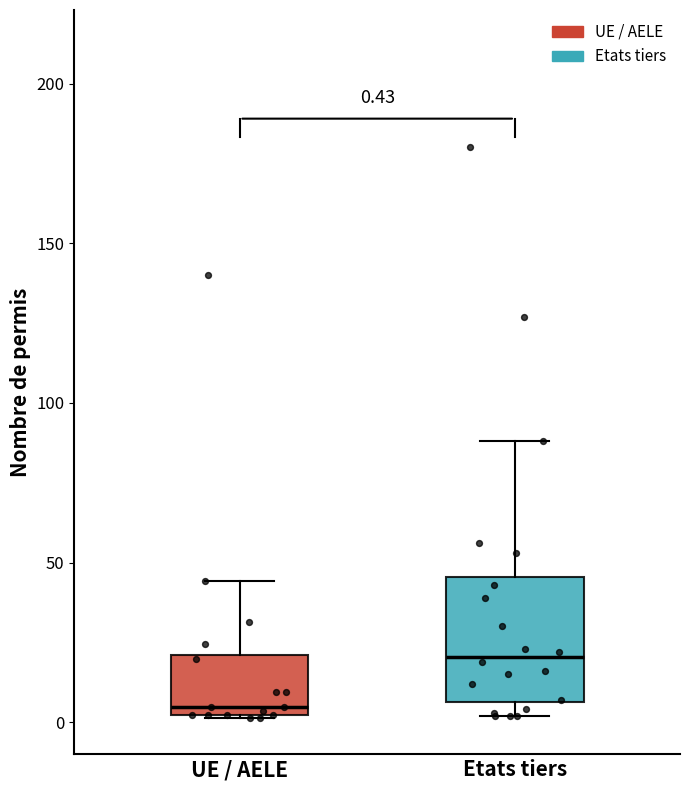

Which box's median line is the lowest?

UE / AELE